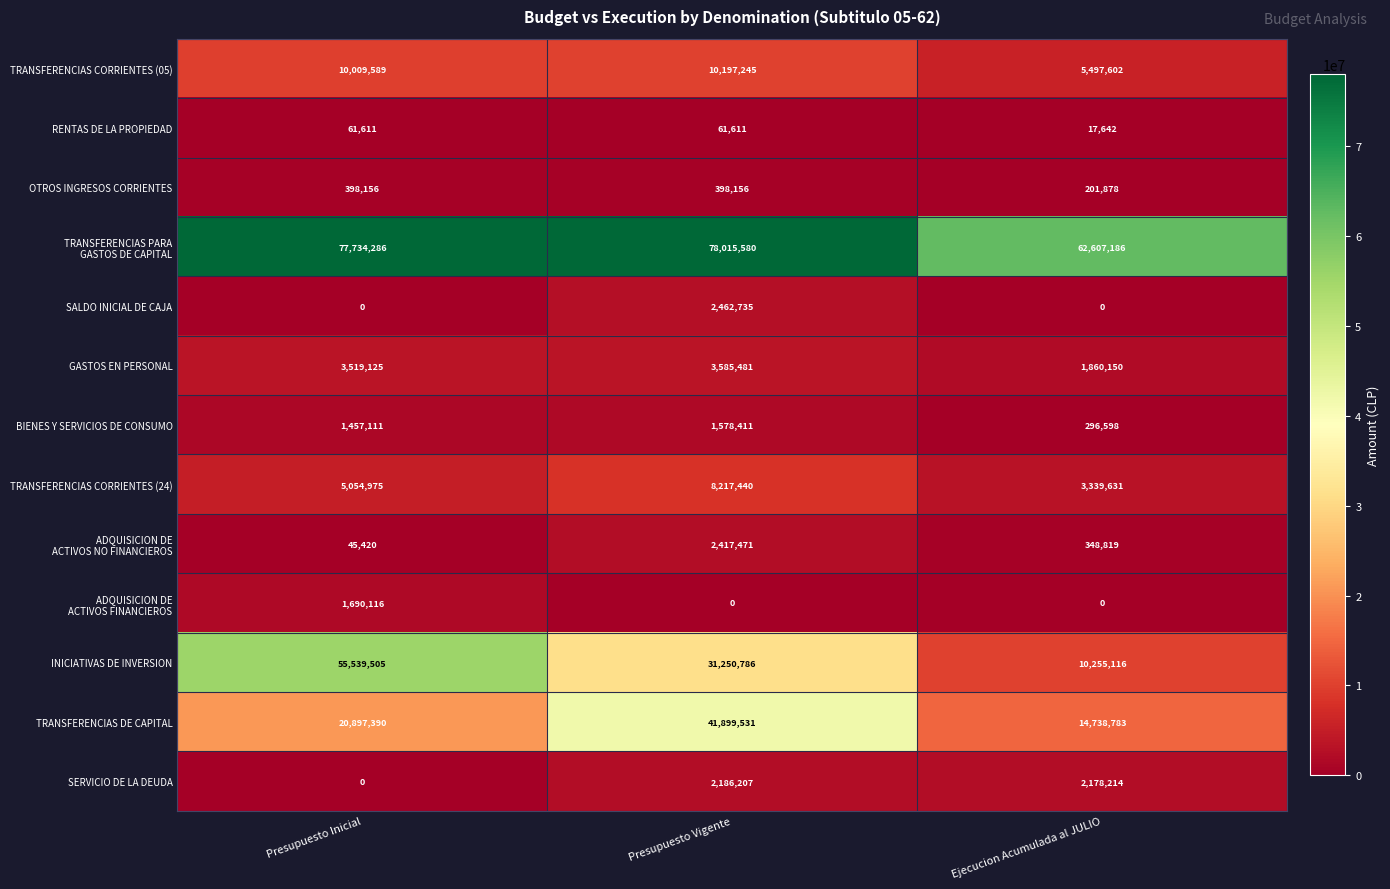

True or false: TRANSFERENCIAS CORRIENTES (24) has a value of 1527925 at Presupuesto Inicial.

False